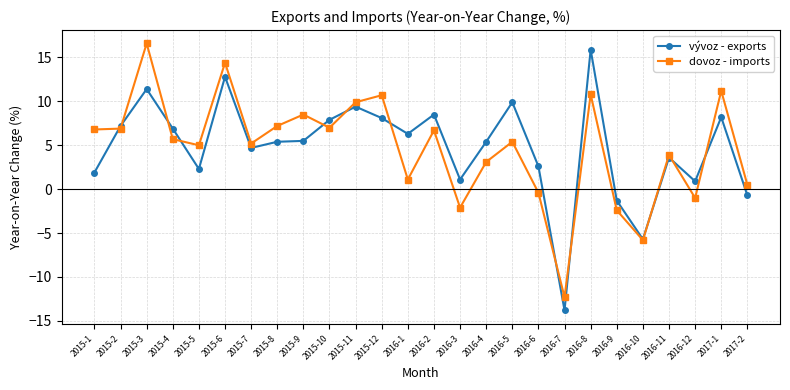

Which series changed the most between 2015-3 and 2016-9?

dovoz - imports